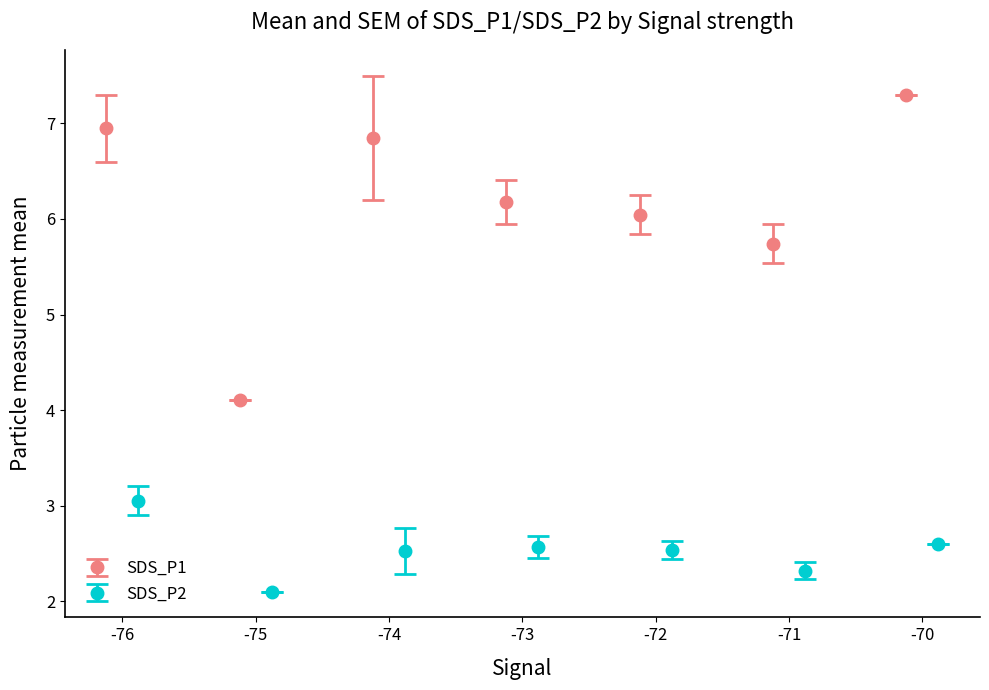

What is the minimum value for SDS_P1?

4.1